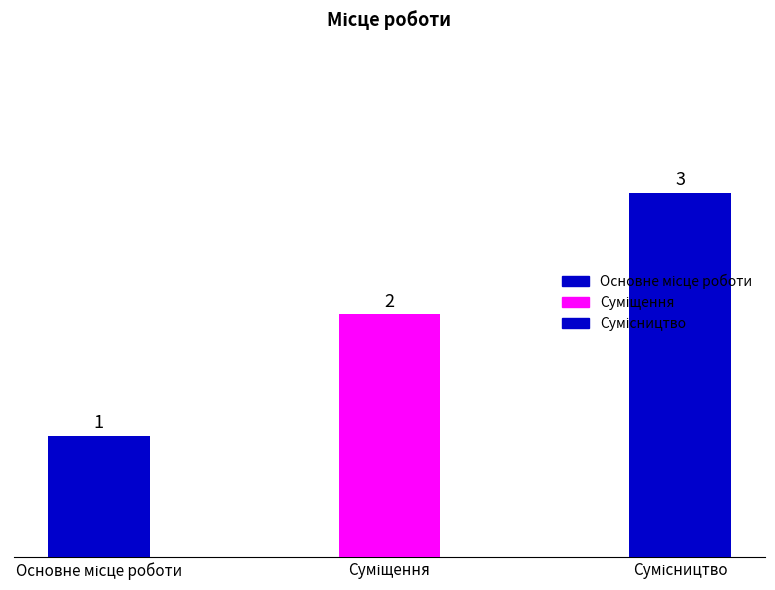

List the labels in order of value, largest first.

Сумісництво, Суміщення, Основне місце роботи